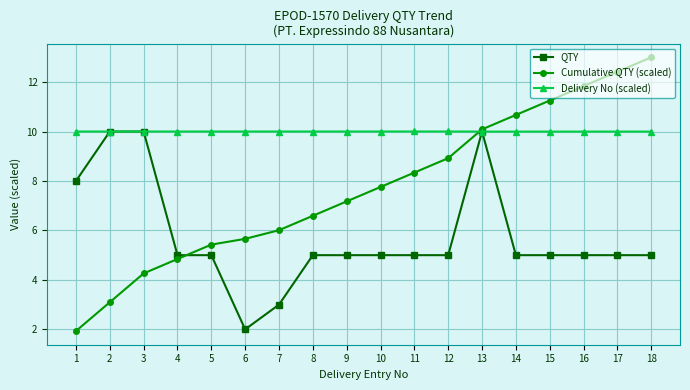

How many data points does each series have?

18